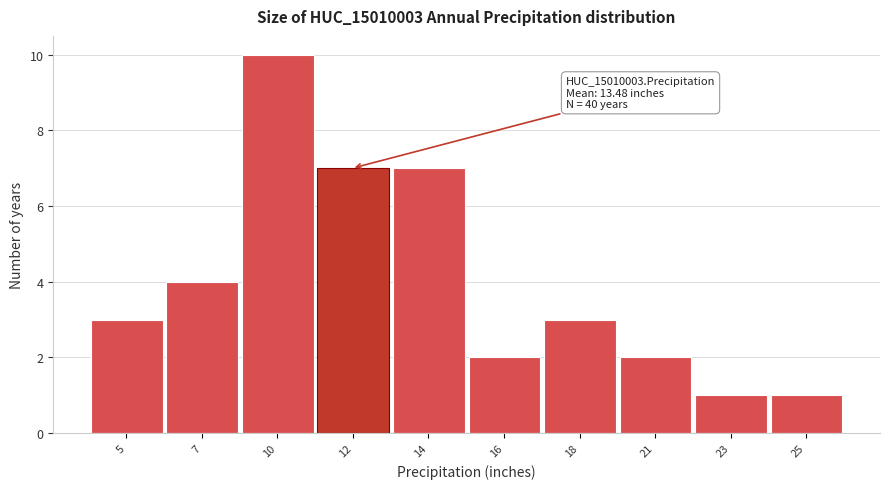

Reading left to right, list all the values displayed in this chart.

3	4	10	7	7	2	3	2	1	1